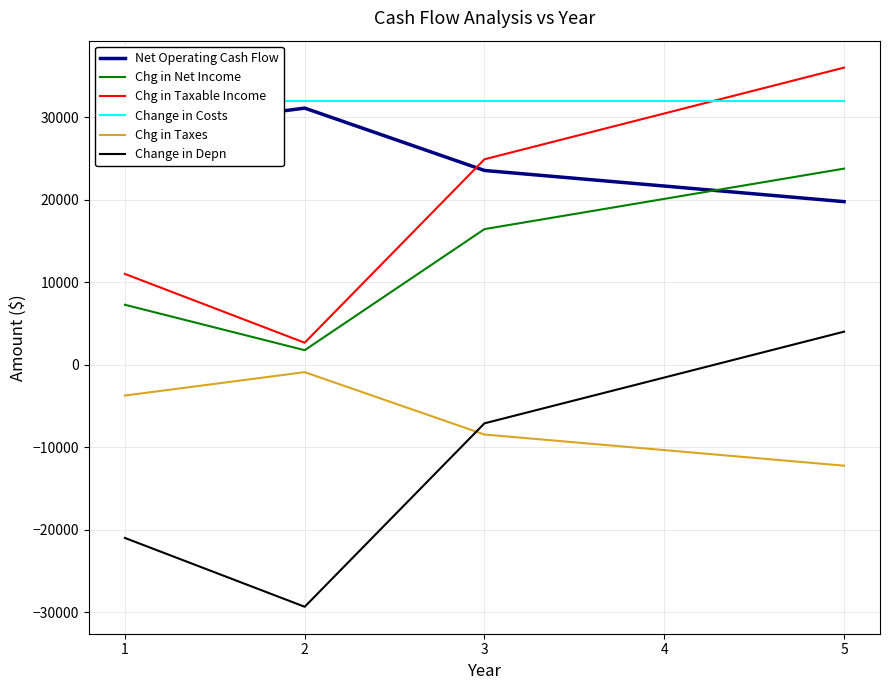

True or false: Chg in Taxes and Net Operating Cash Flow cross at least once.

False